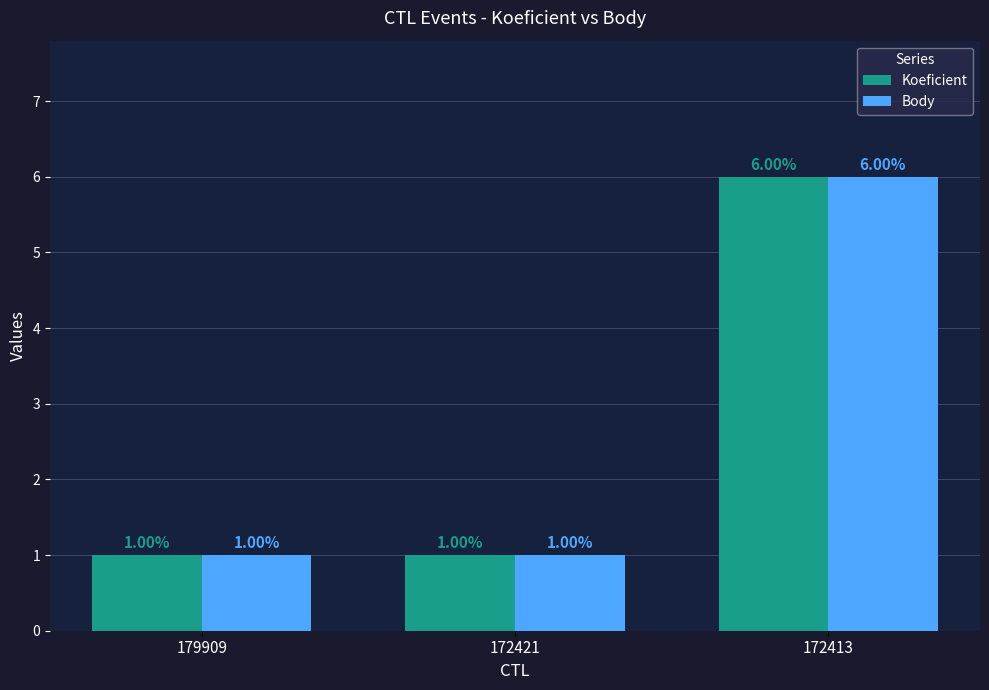

Reading right to left, list all the values displayed in this chart.

Koeficient: 172413=6	172421=1	179909=1
Body: 172413=6	172421=1	179909=1